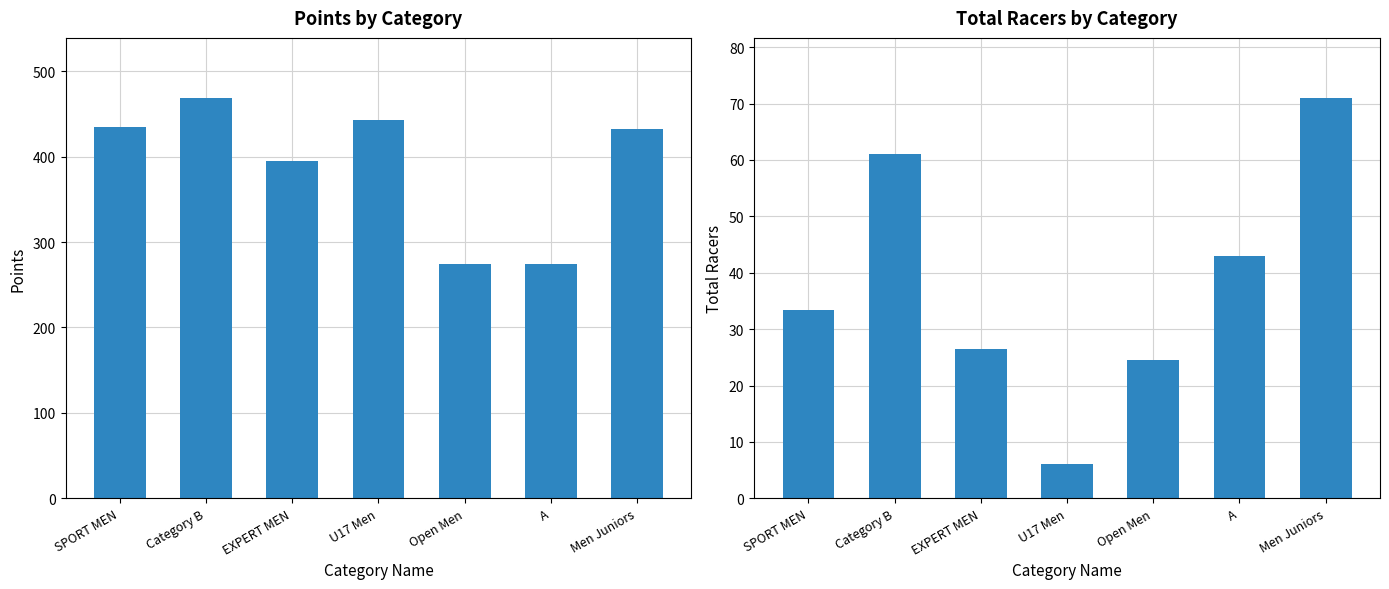

What are all the series names shown in the legend?

Points, Total Racers